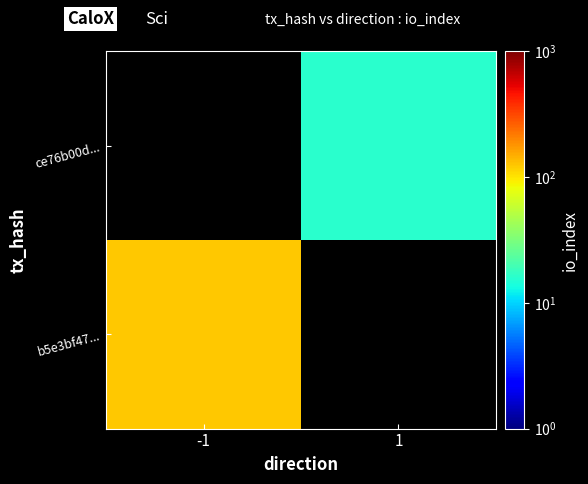

List the labels in order of ce76b00d... value, smallest first.

-1, 1